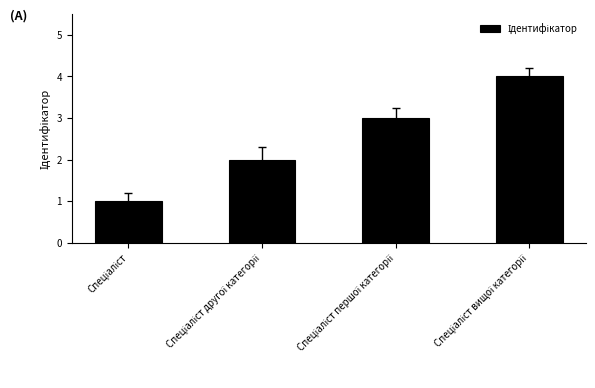

What is the sum of all values?

10